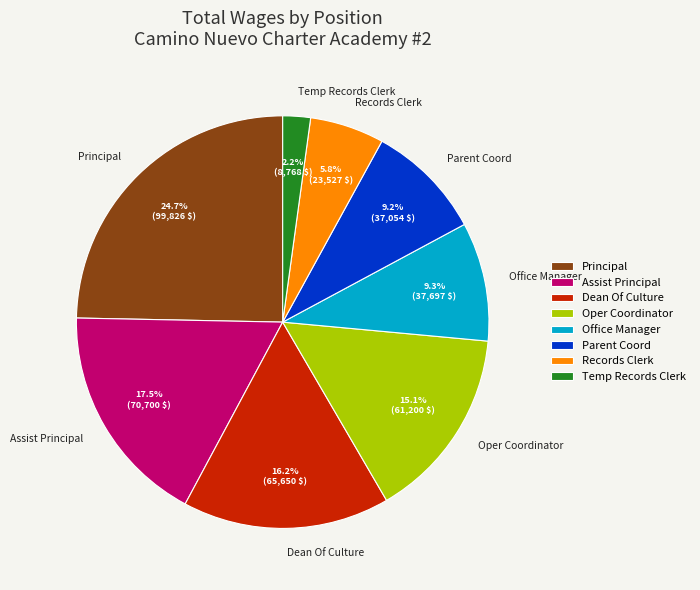

How many segments does this pie chart have?

8